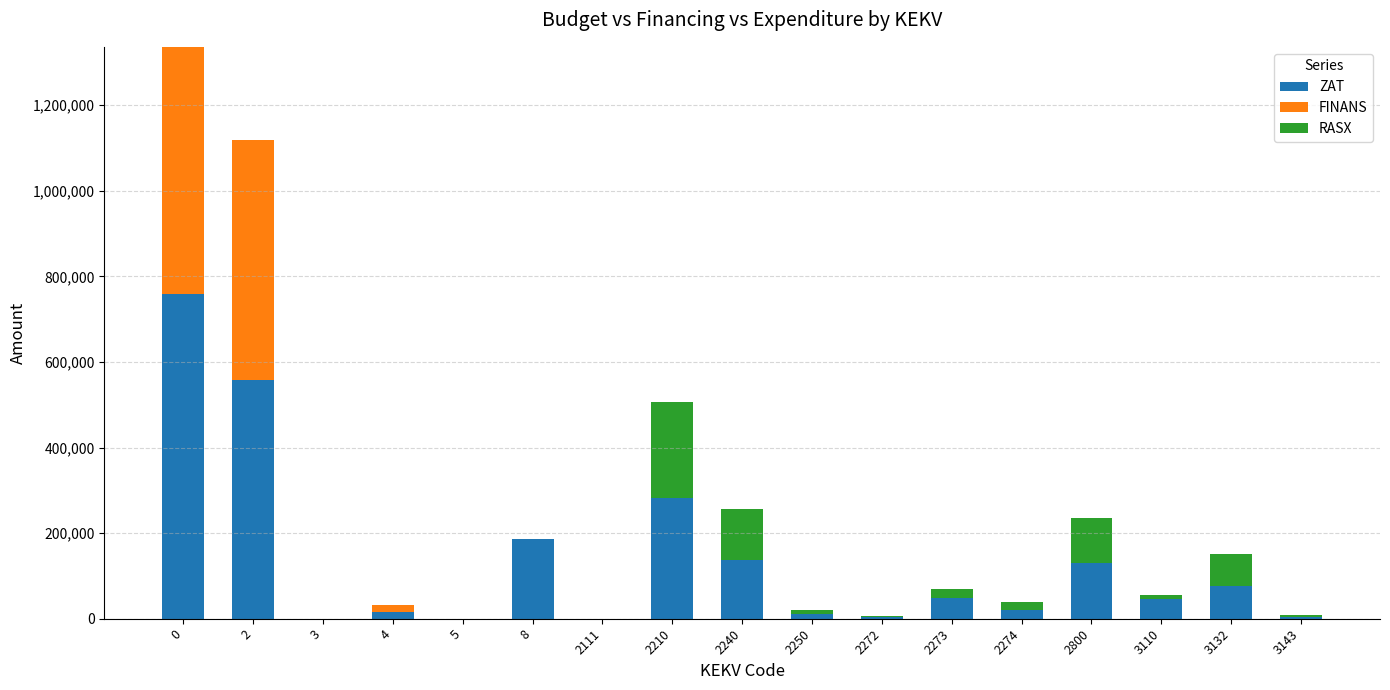

The value of ZAT at 3110 is 45500.0. True or false?

True